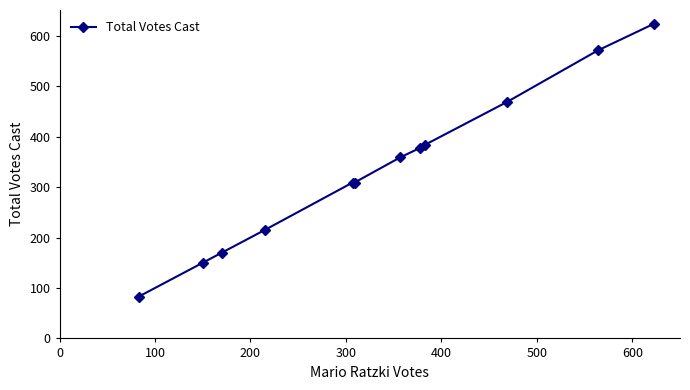

What is the value of the 11th point from the left?

571